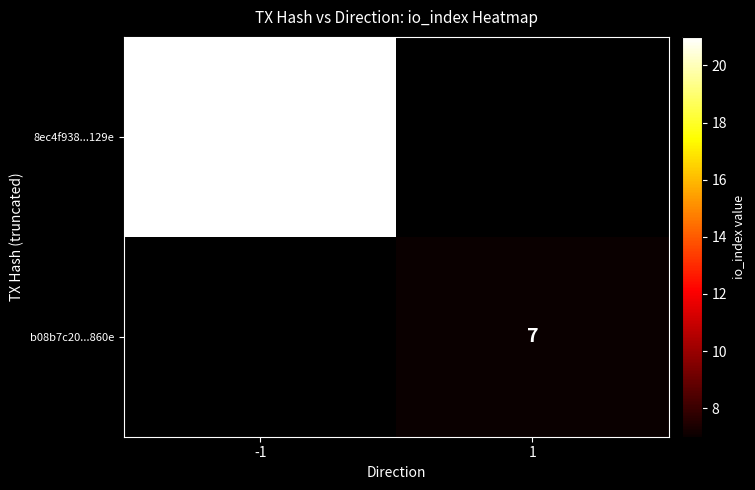

Is it true that b08b7c20...860e equals 2 at 1?

False